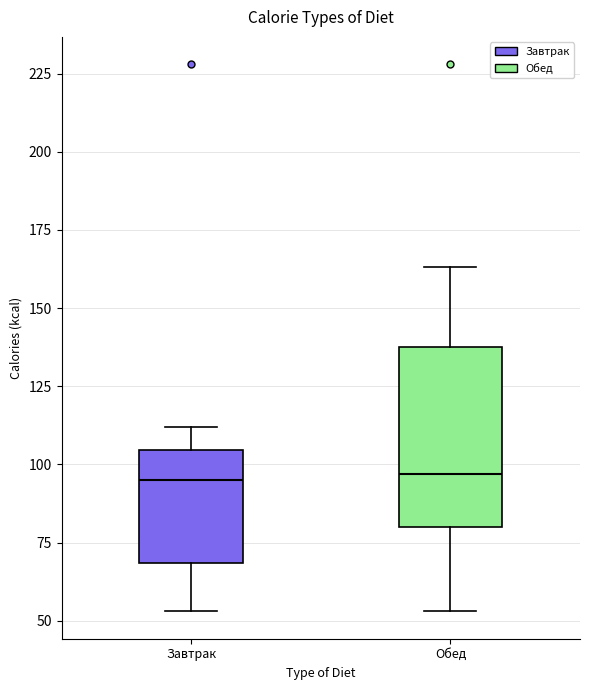

Comparing the boxes themselves (not the whiskers), which one is the tallest?

Обед